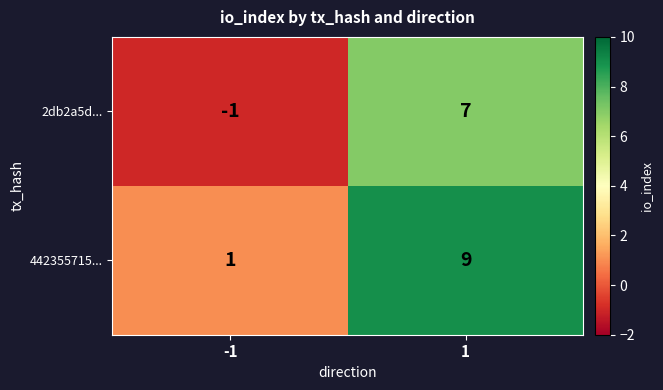

What is the difference between the maximum and minimum values in the 2db2a5d... series?

8